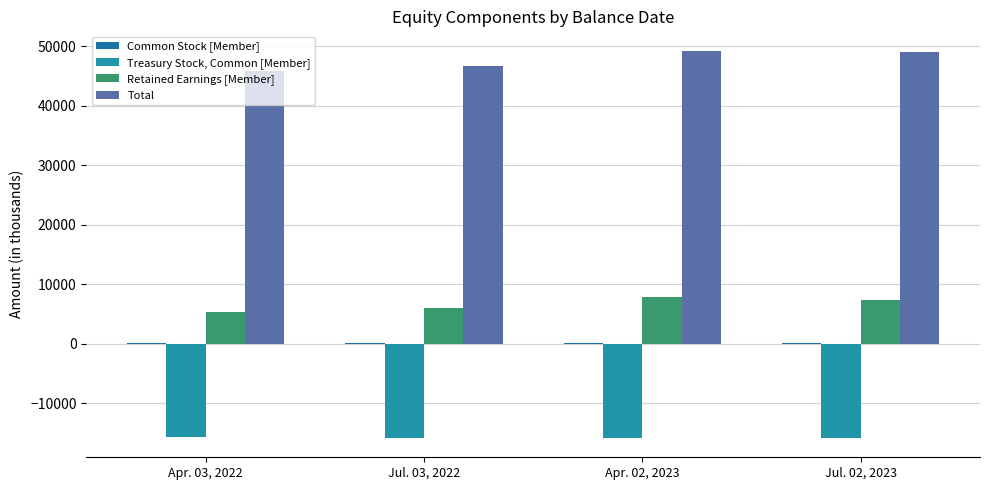

At Apr. 02, 2023, list the series in order from largest to smallest.

Total, Retained Earnings [Member], Common Stock [Member], Treasury Stock, Common [Member]